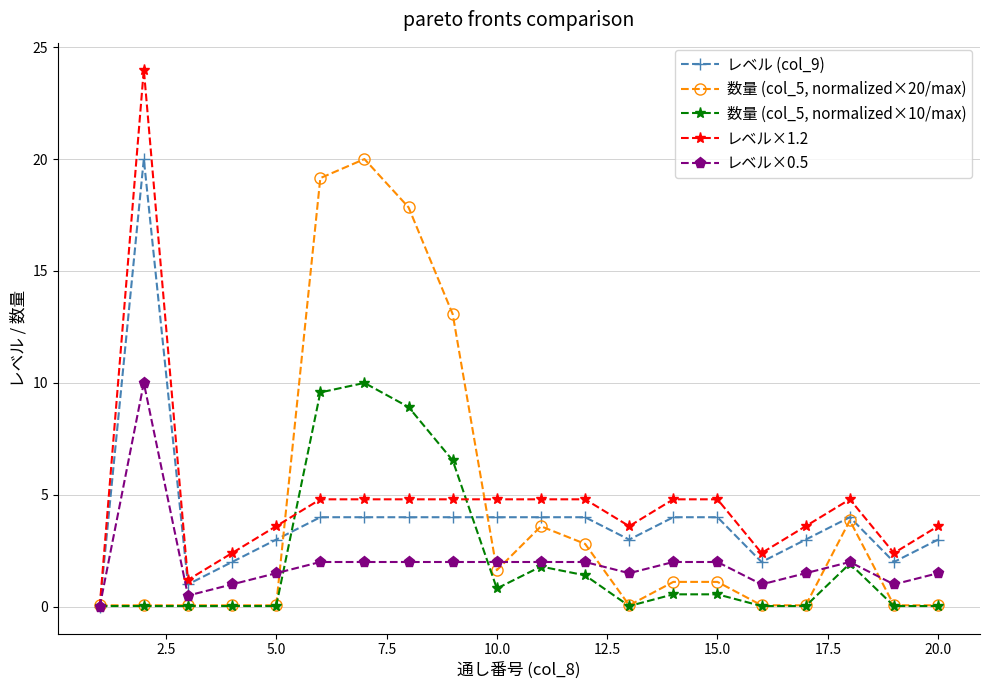

Which series has the largest range (max minus min)?

レベル×1.2